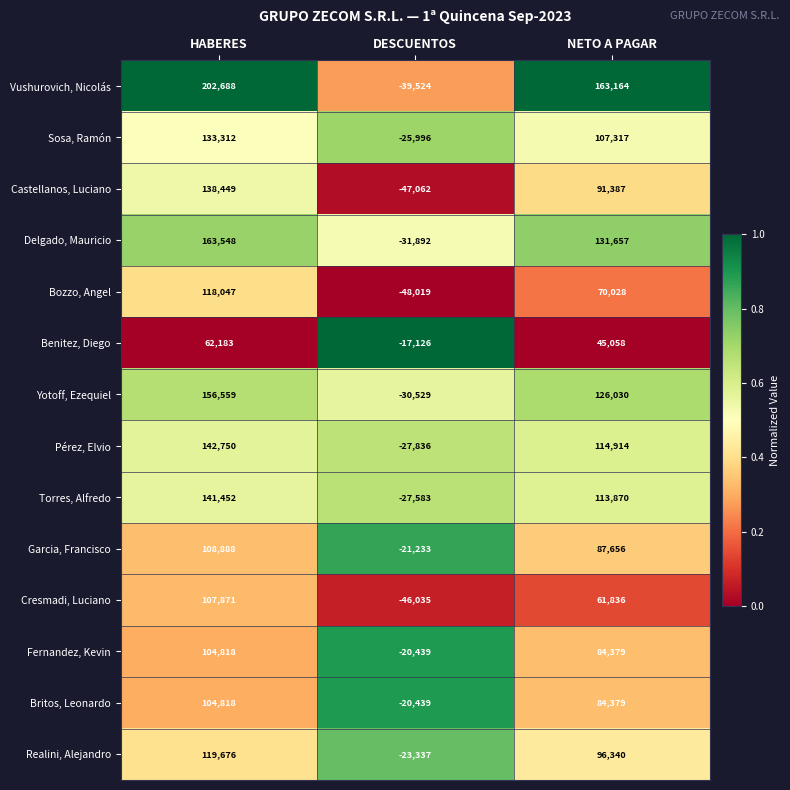

Which series has the largest total across all categories?

Vushurovich, Nicolás